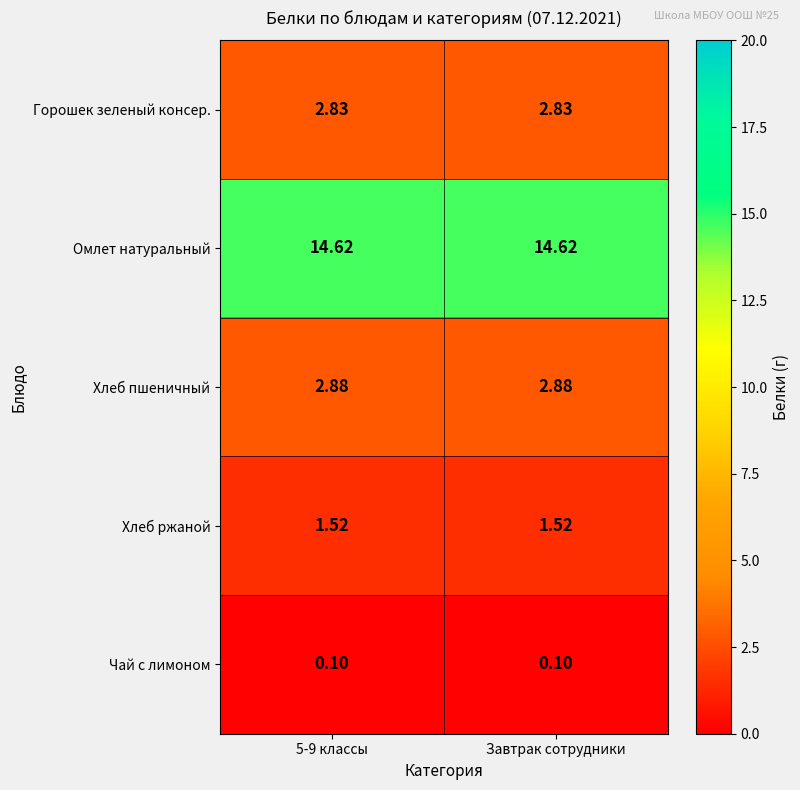

Rank the series by their maximum value, from lowest to highest.

Чай с лимоном, Хлеб ржаной, Горошек зеленый консер., Хлеб пшеничный, Омлет натуральный